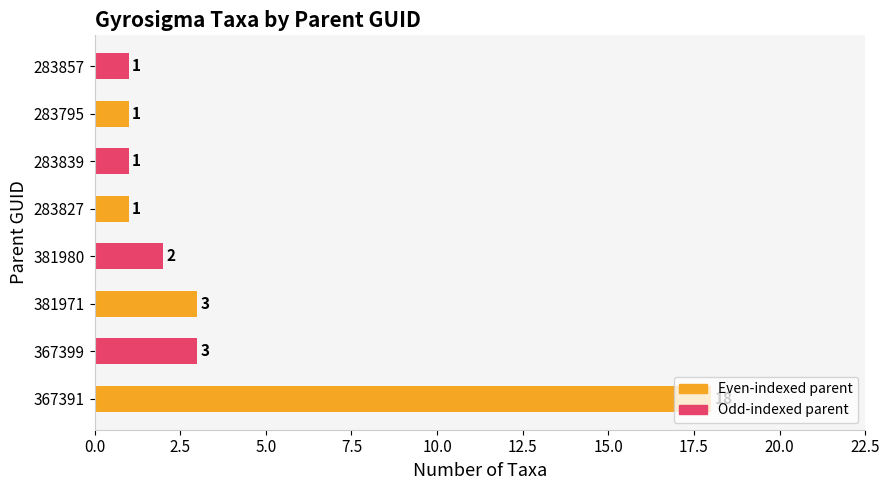

What is the maximum value shown in the chart?

18